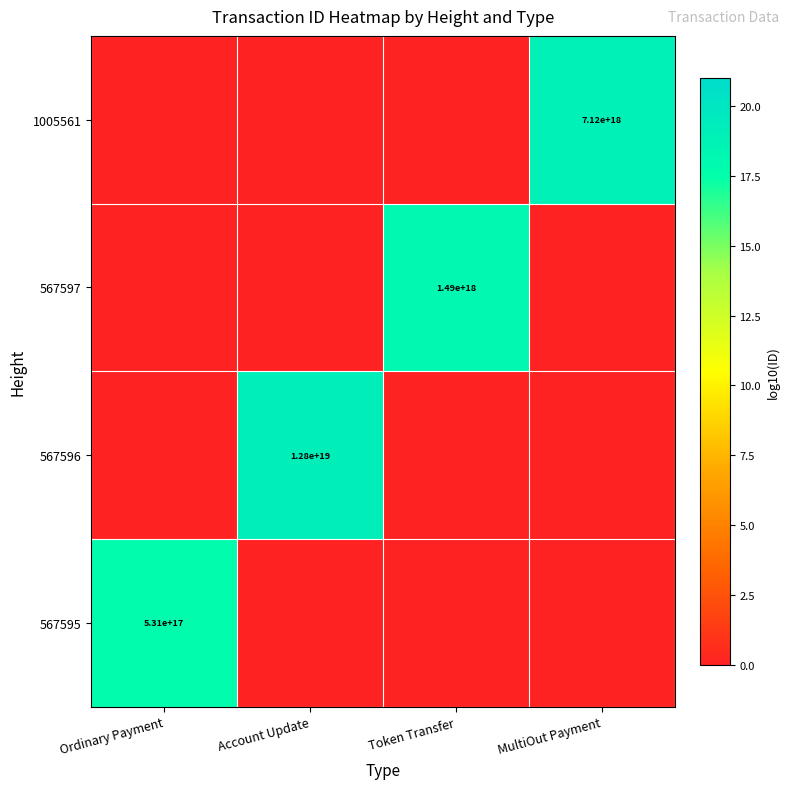

True or false: 567597 has a value of 2402272940710194688 at Token Transfer.

False